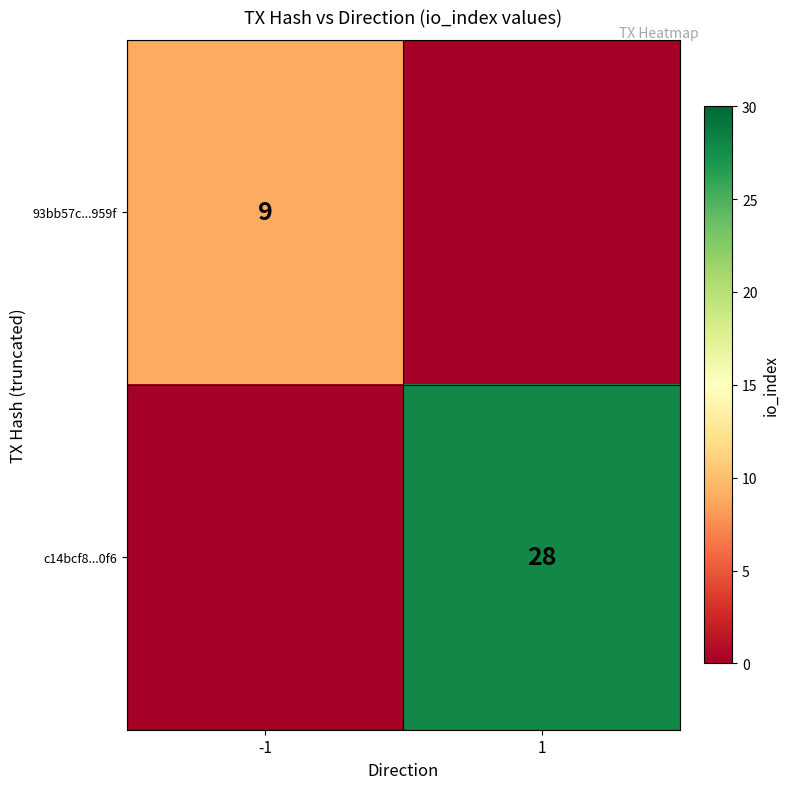

Which has a higher value, -1 or 1?

-1